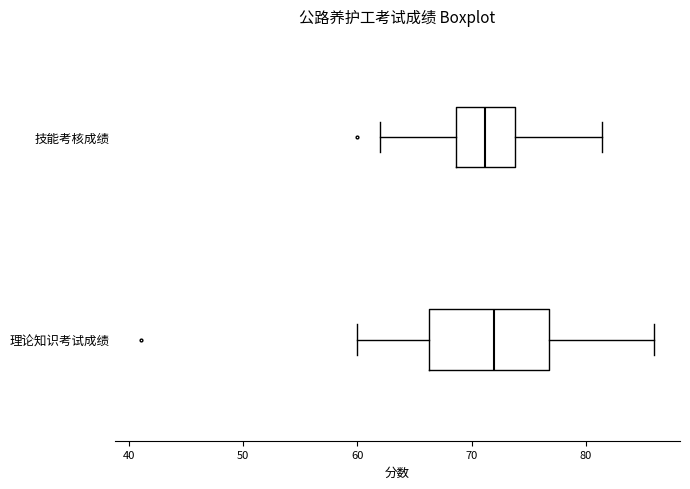

Which box is the widest, from its left edge to its right edge?

理论知识考试成绩